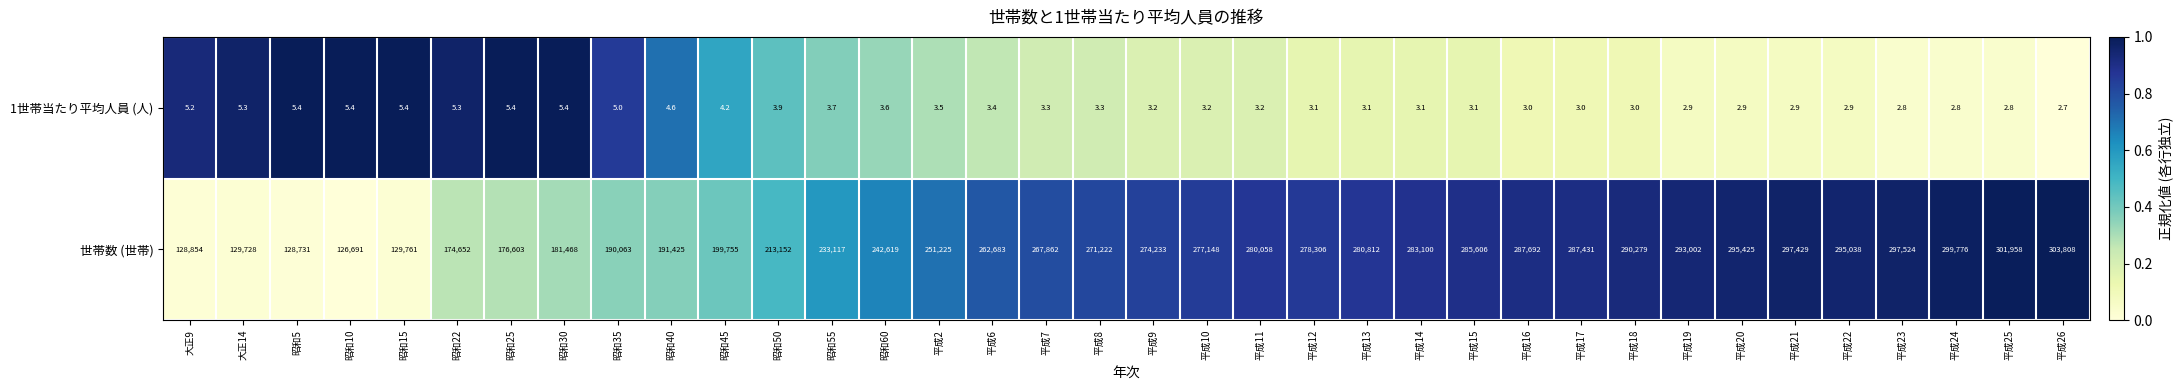

Which series has the largest total across all categories?

世帯数 (世帯)